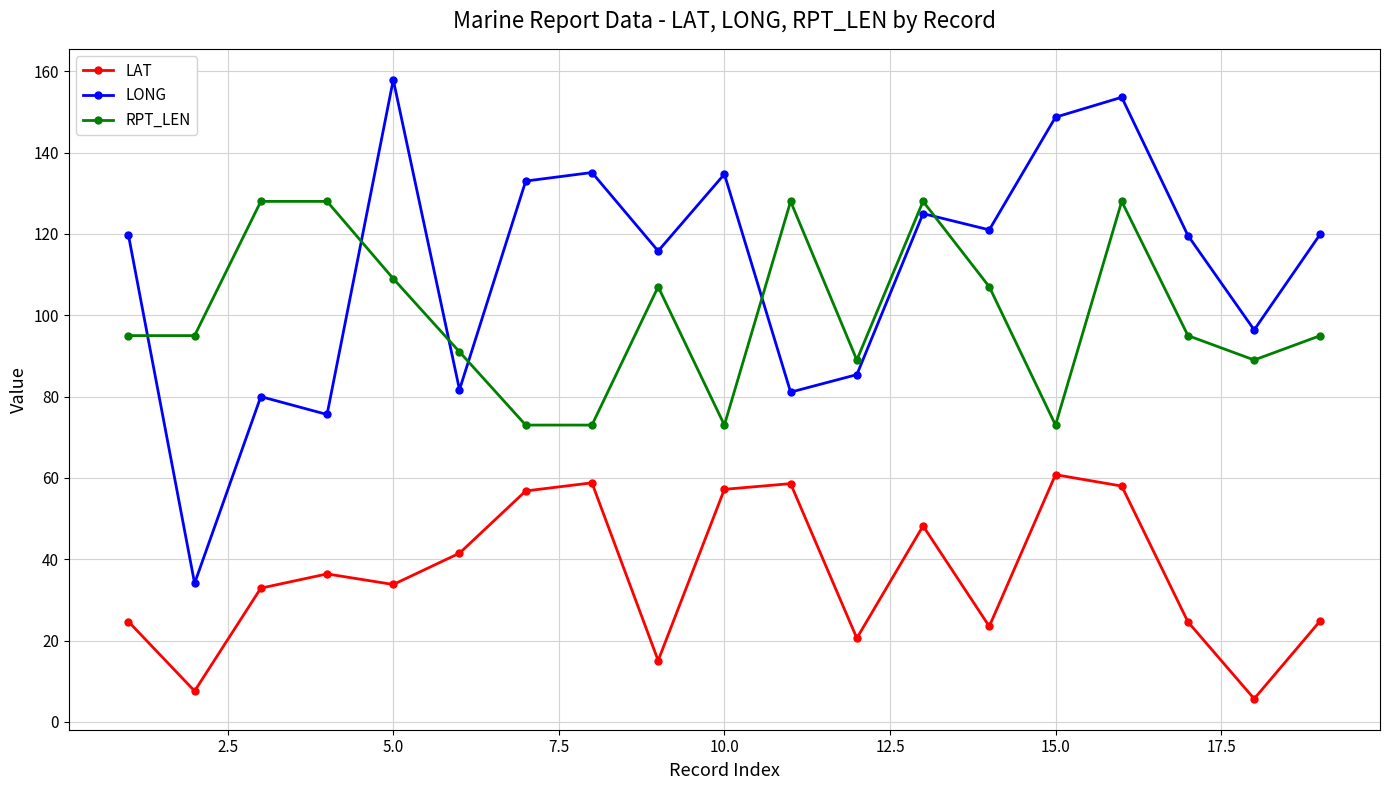

True or false: LAT and RPT_LEN intersect in this chart.

False